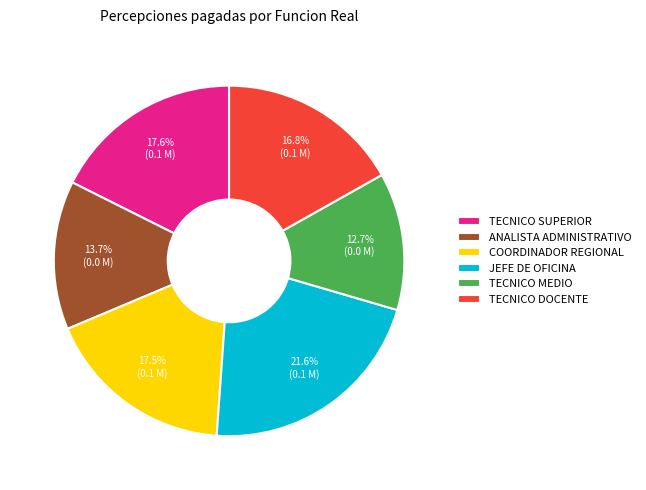

The TECNICO MEDIO slice represents 6% of the pie. True or false?

False